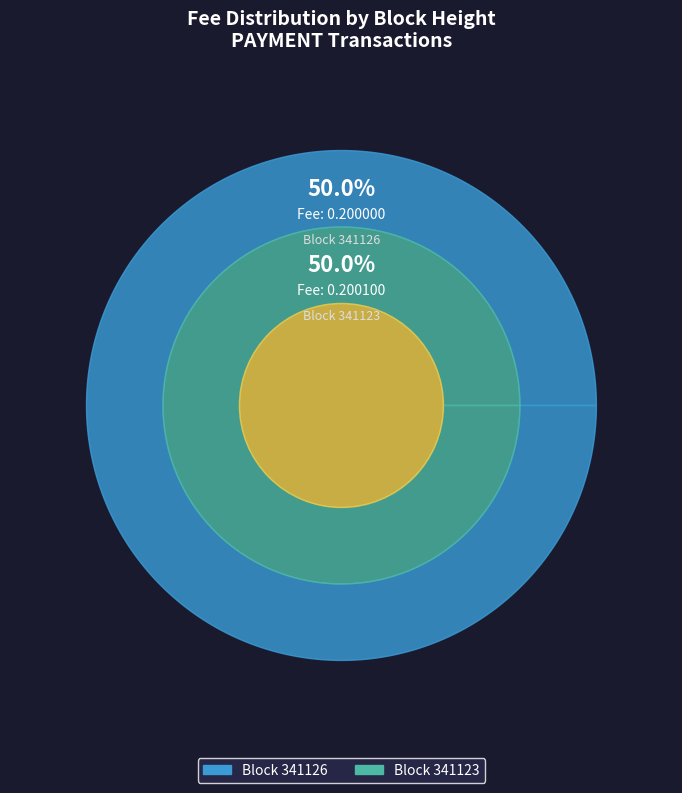

Is the sum of 341123 and 341126 greater than half?

Yes